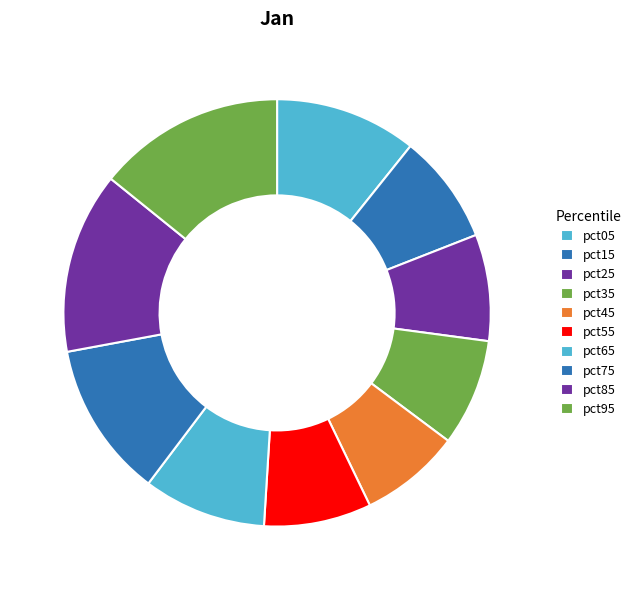

Count the number of slices in the pie.

10